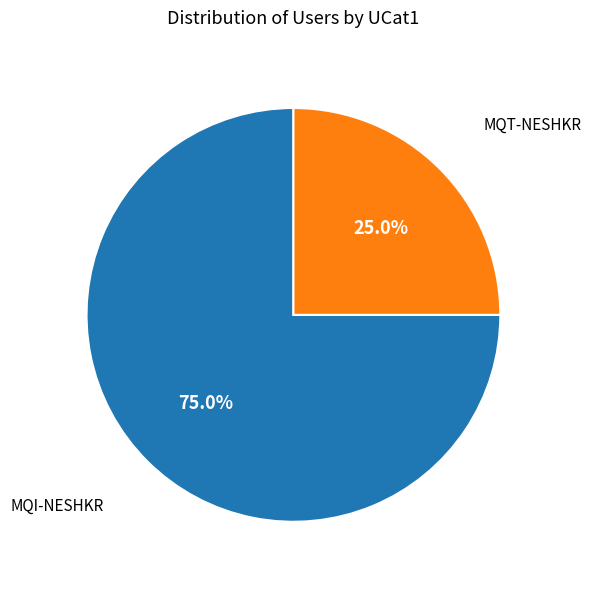

Is there any slice that represents more than half of the pie?

Yes